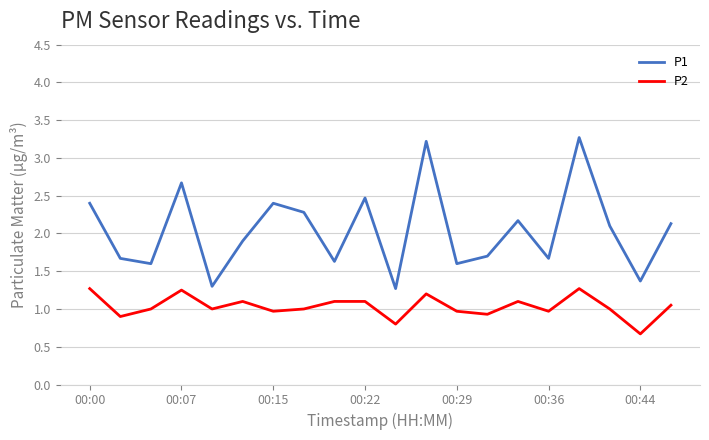

What is the maximum value shown in the chart?

3.3